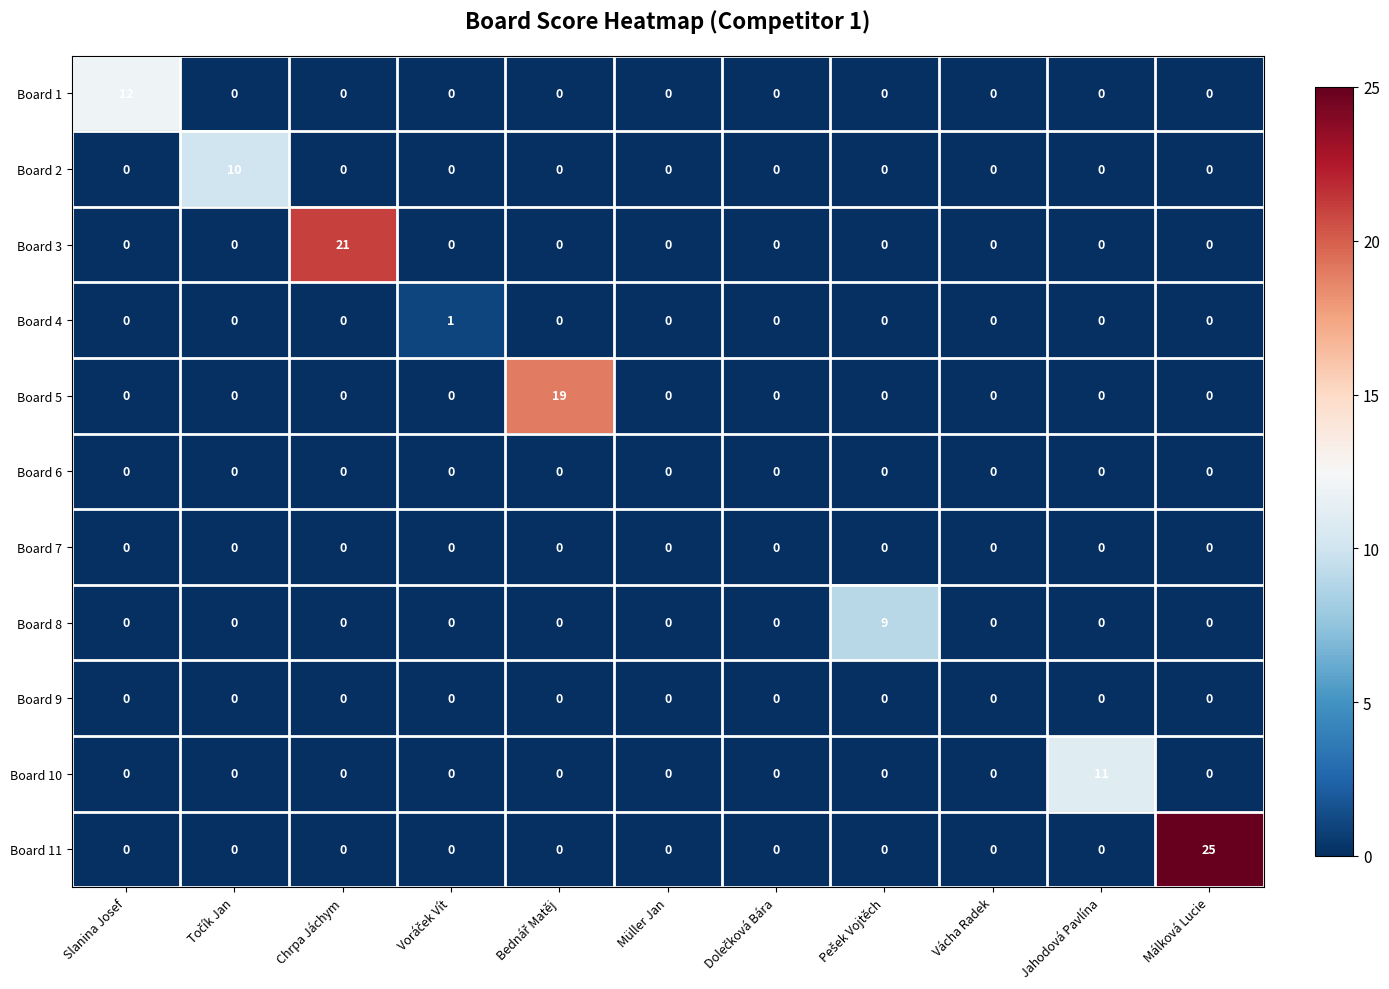

The value of Board 10 at Málková Lucie is 0. True or false?

True